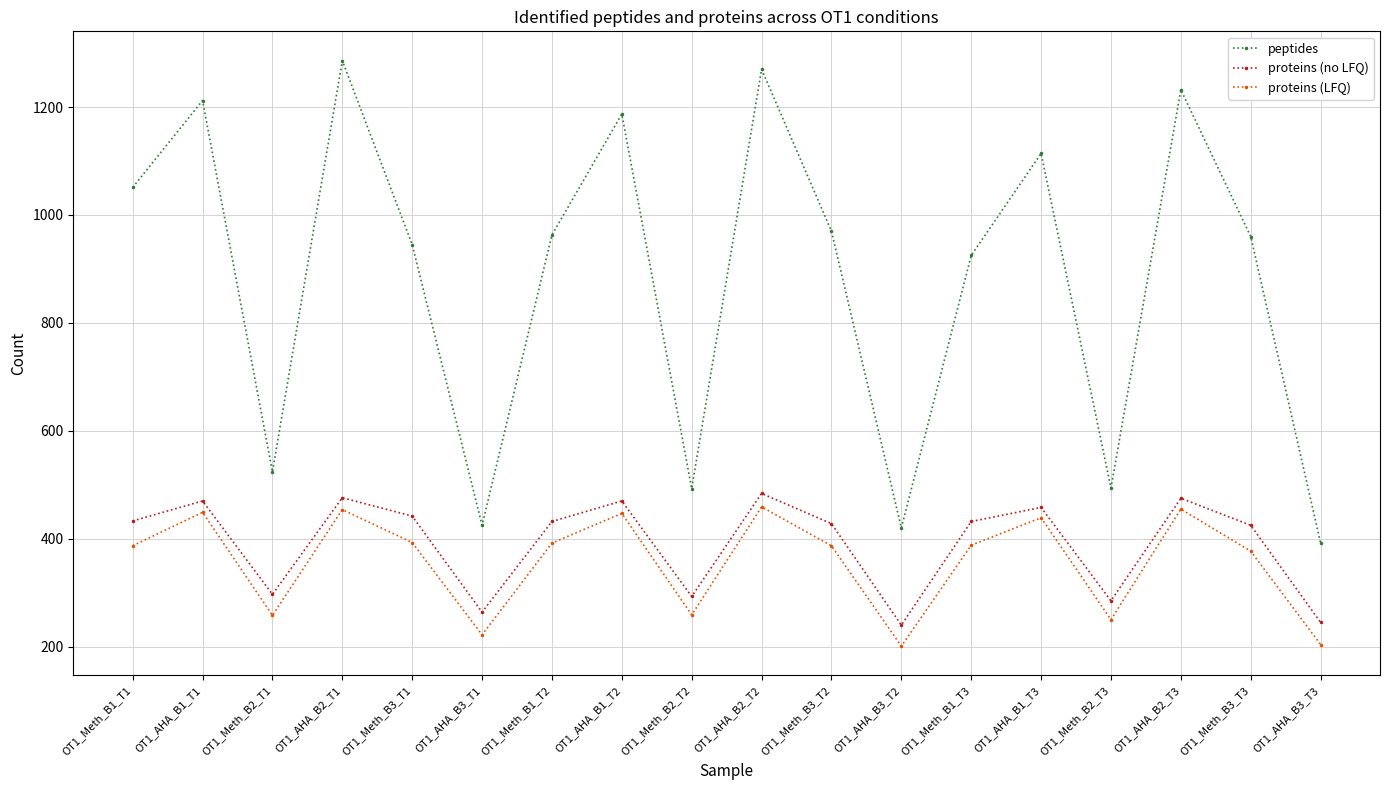

What is the difference between the peptides values at OT1_AHA_B2_T1 and OT1_Meth_B2_T2?

793